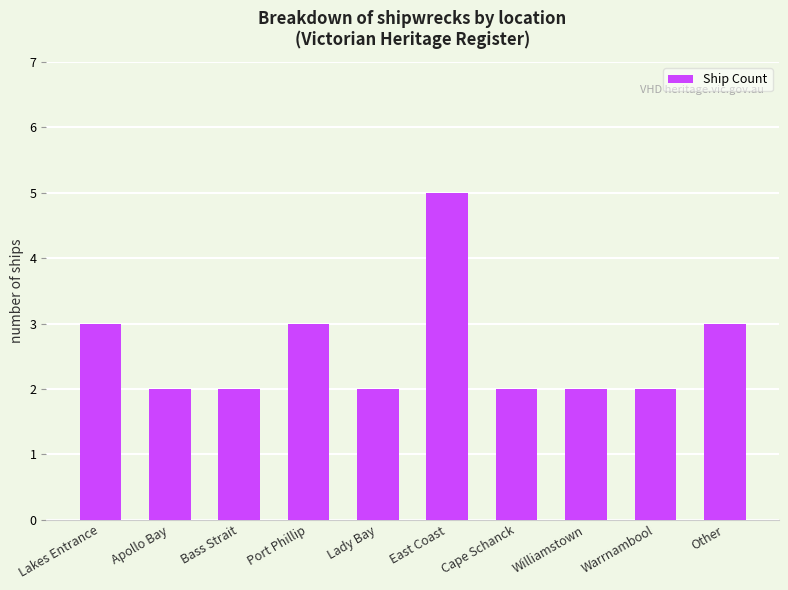

Which category has the highest value across all series?

East Coast